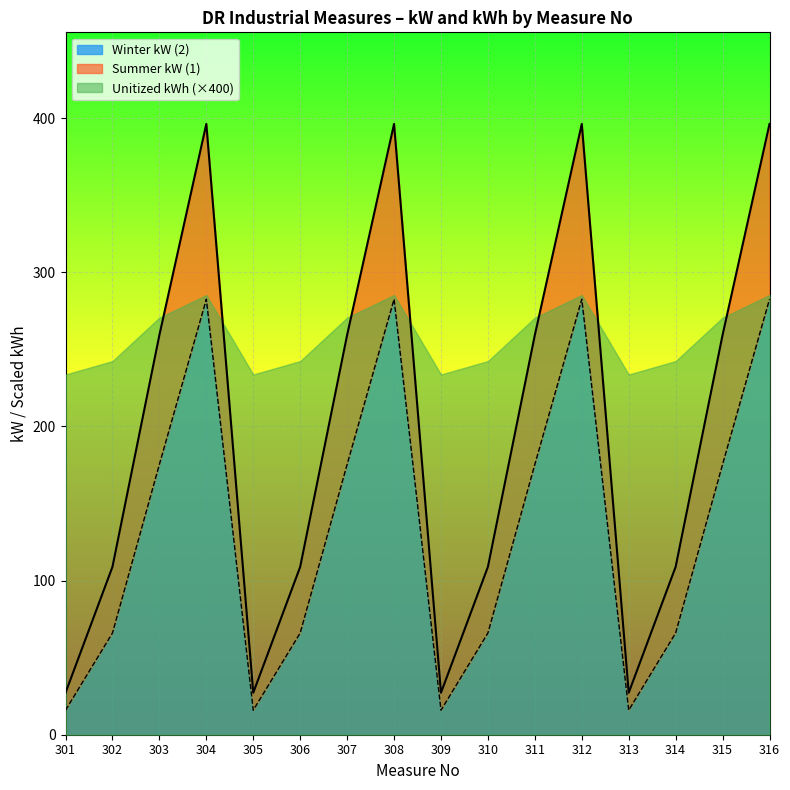

True or false: Winter kW (2) has more than 2 interior local peaks.

True